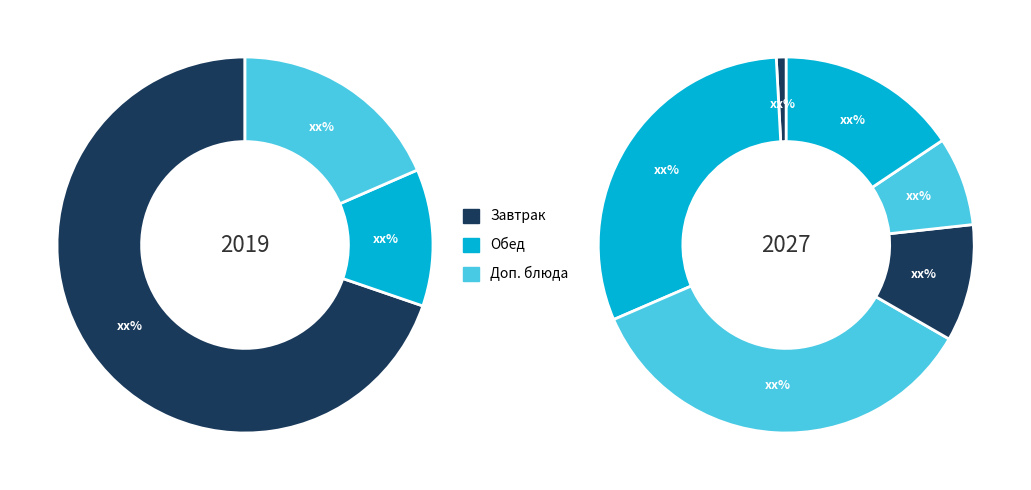

Count the number of slices in the pie.

9